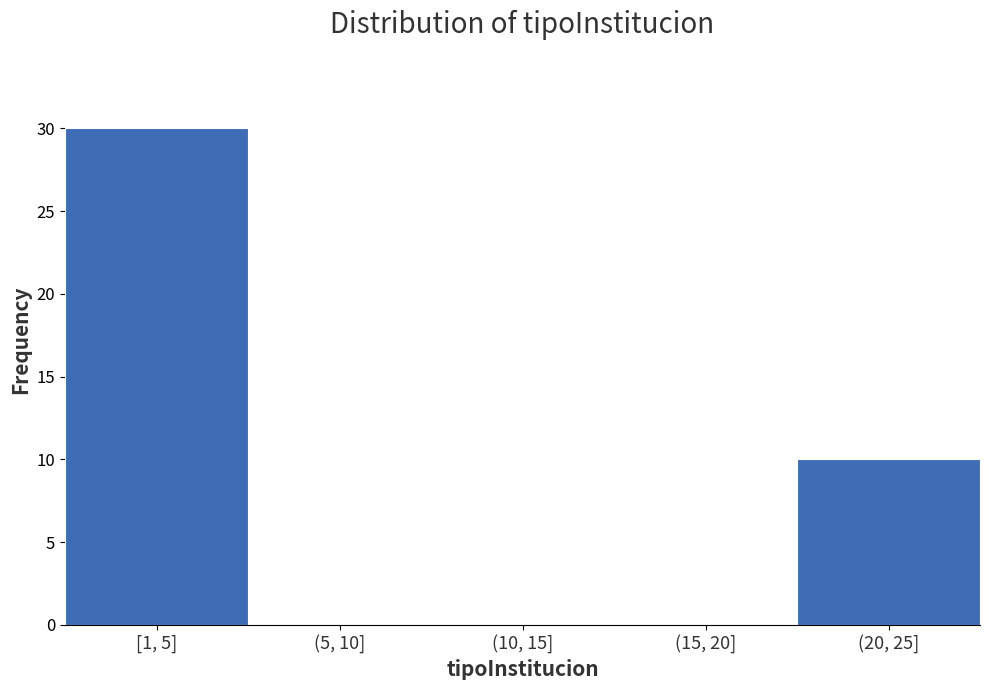

Reading left to right, extract all data points from this chart.

[1, 5]=30	(5, 10]=0	(10, 15]=0	(15, 20]=0	(20, 25]=10